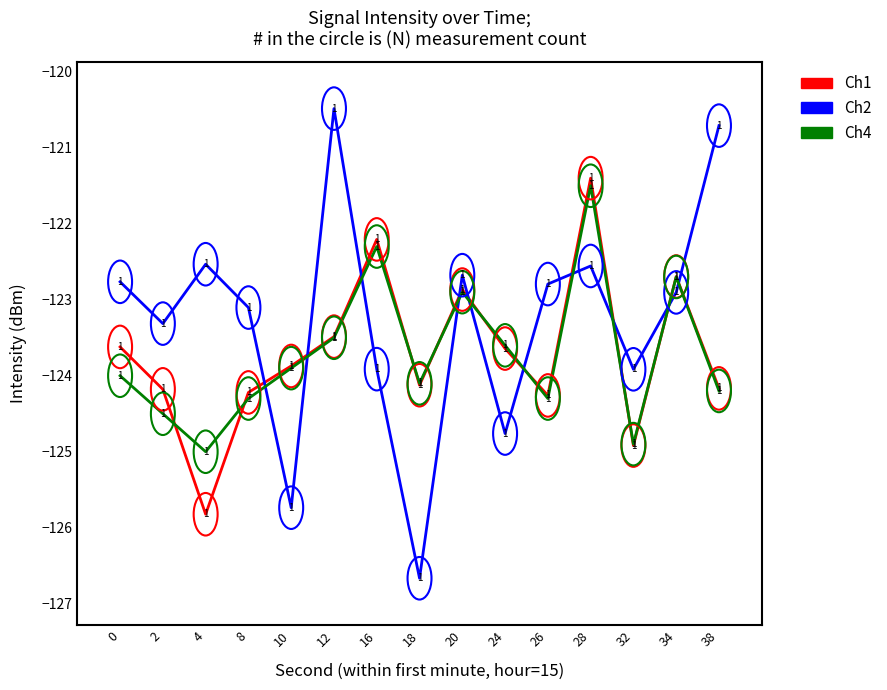

At which category is the sum across all series the highest?

28